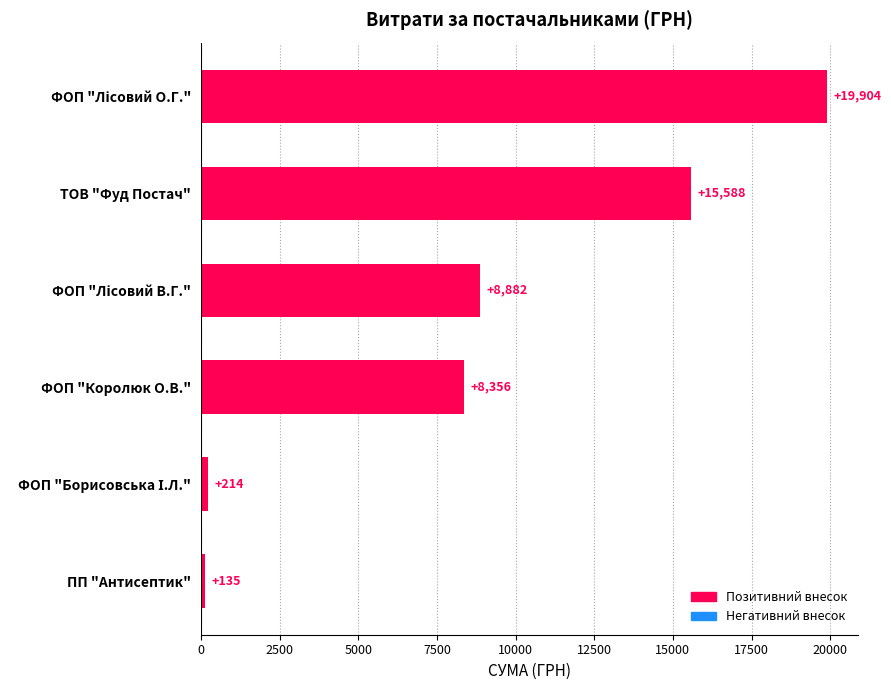

What is the average value?

8846.5